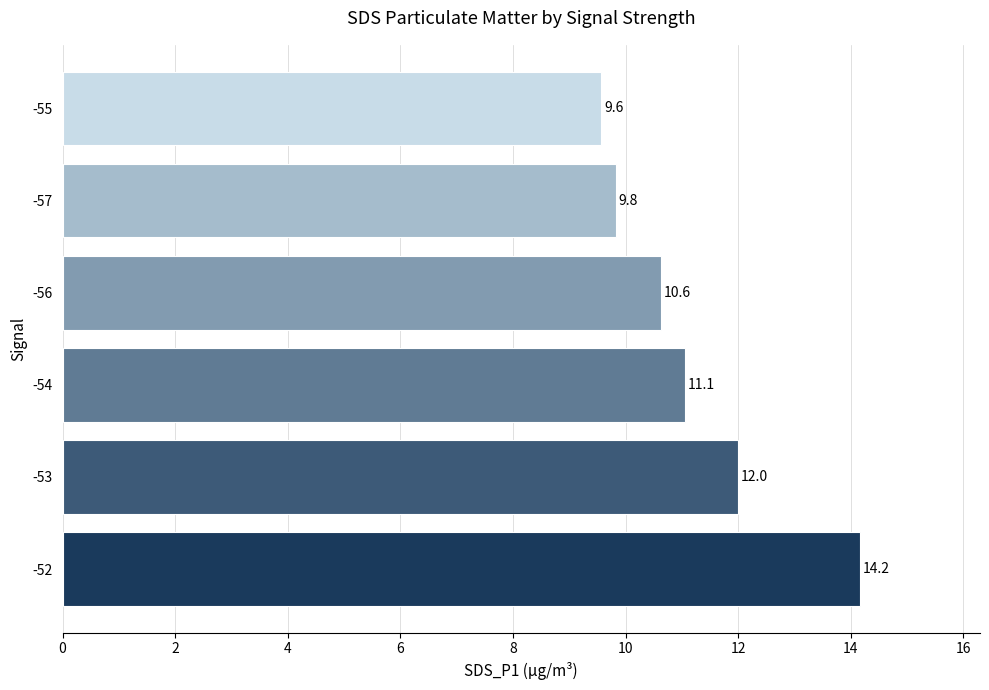

Reading bottom to top, what are all the values shown in this chart?

-52=14.2	-53=12.0	-54=11.1	-56=10.6	-57=9.8	-55=9.6